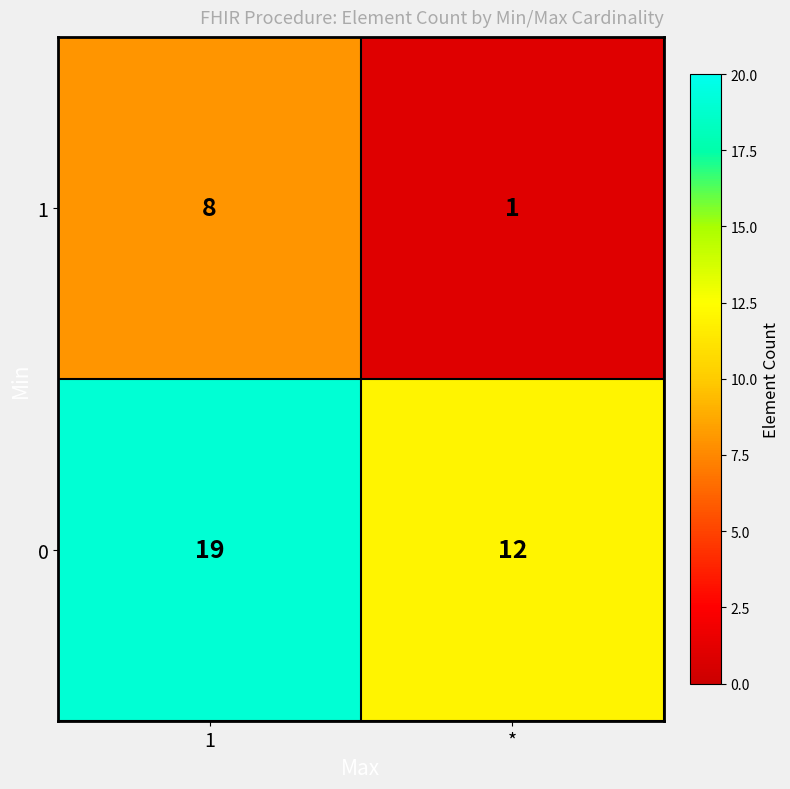

Is it true that 0 equals 6 at *?

False